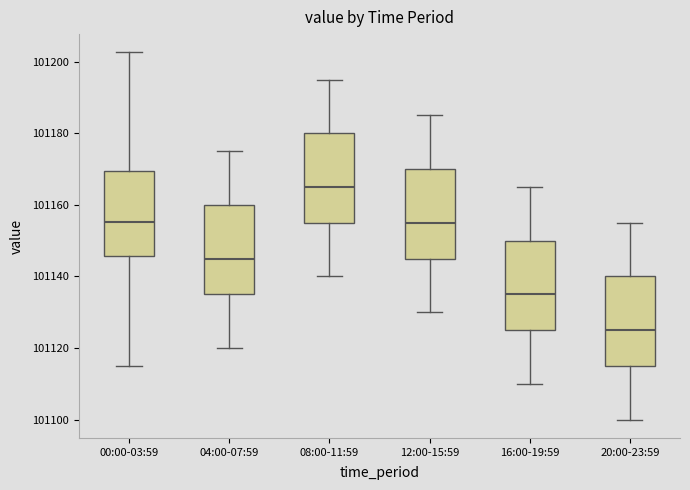

Which box has the lowest median line?

20:00-23:59